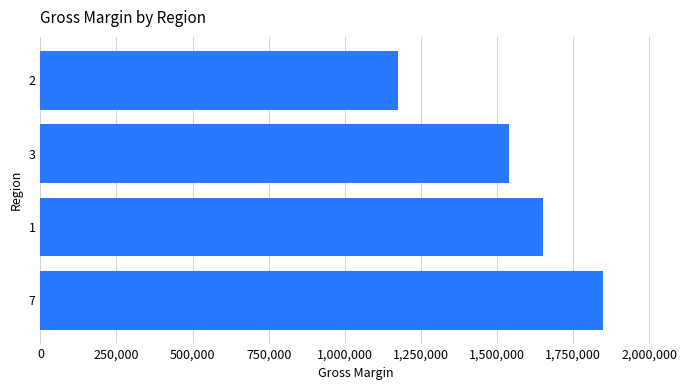

What is the average value?

1554000